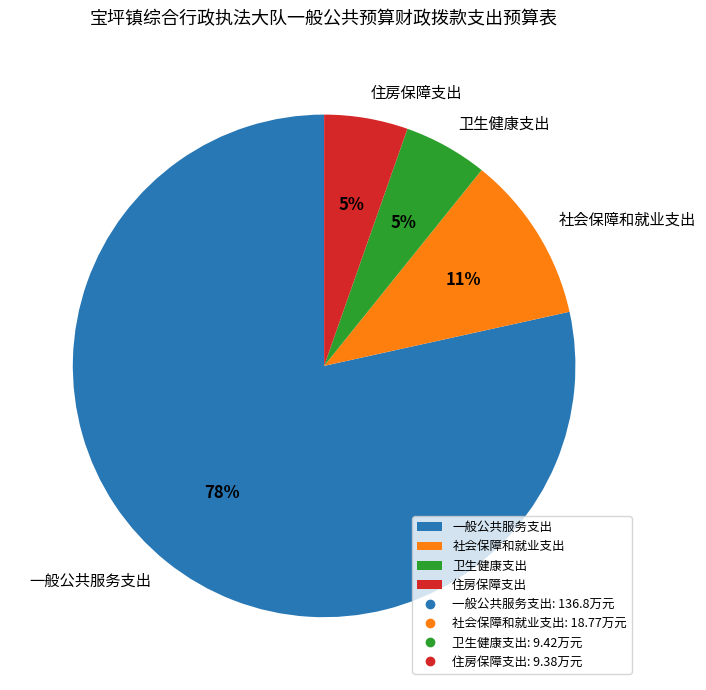

To the nearest percent, what percentage of the pie is 住房保障支出?

5%